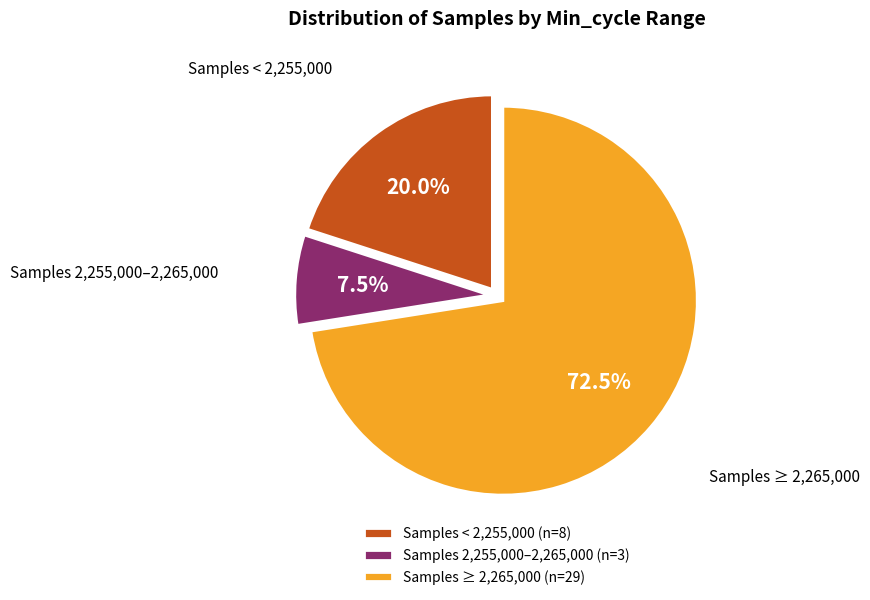

What is the total percentage of Samples 2,255,000–2,265,000 (n=3) and Samples ≥ 2,265,000 (n=29)?

80.0%